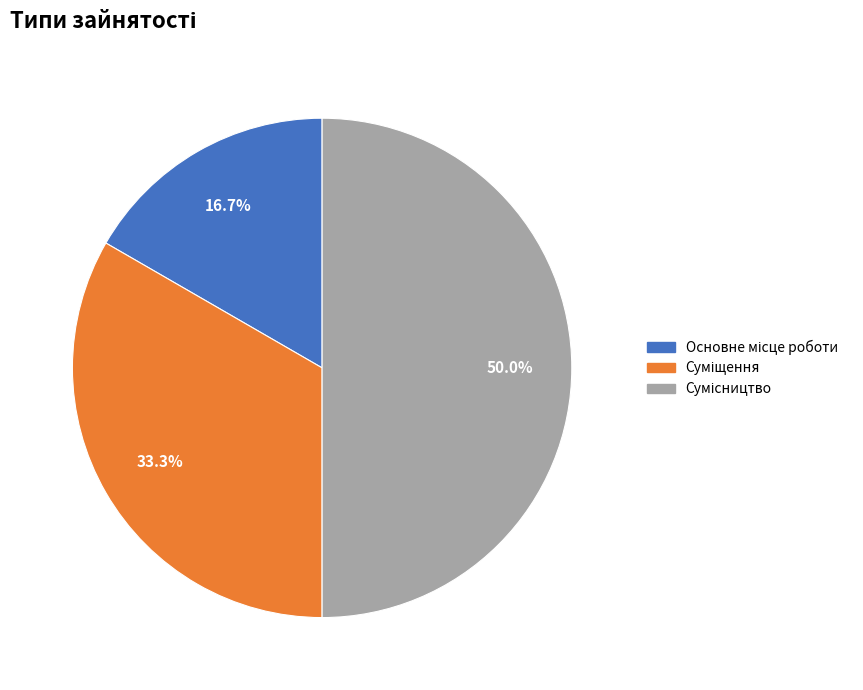

How many slices are in this pie chart?

3